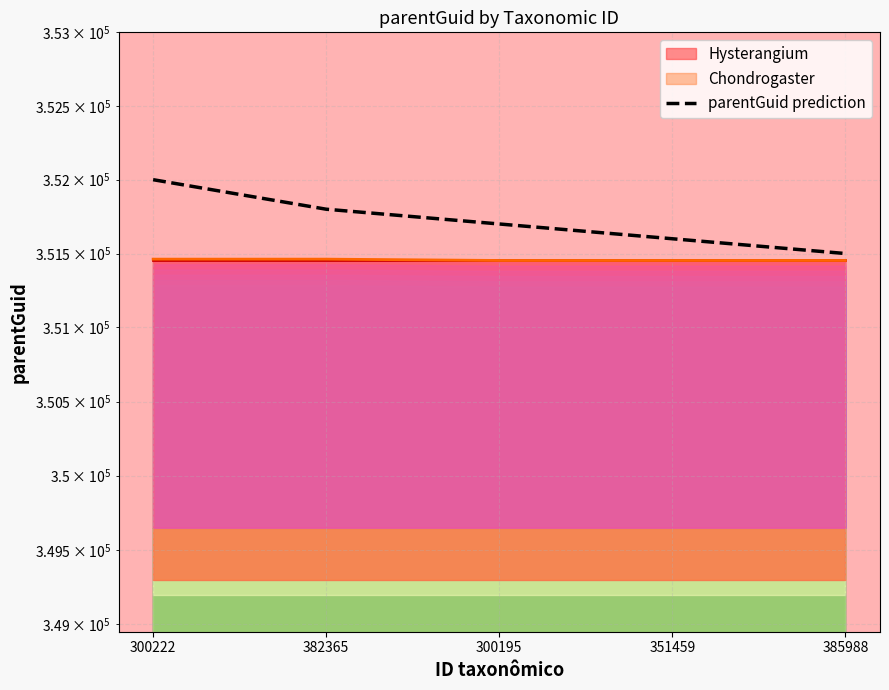

List the labels in order of value, smallest first.

385988, 351459, 300195, 382365, 300222